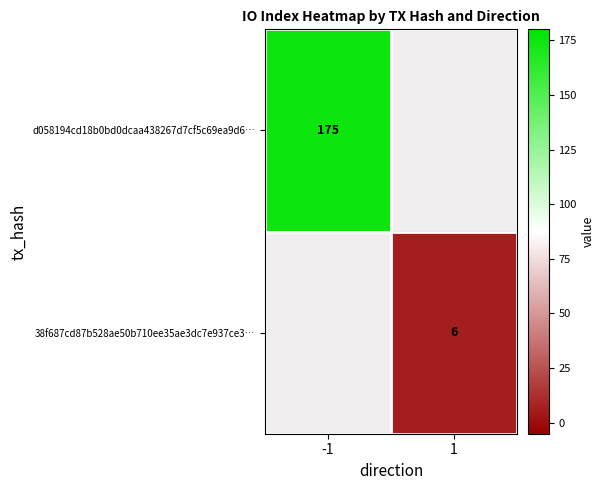

Is it true that 38f687cd87b528ae50b710ee35ae3dc7e937ce3… equals 10 at 1?

False